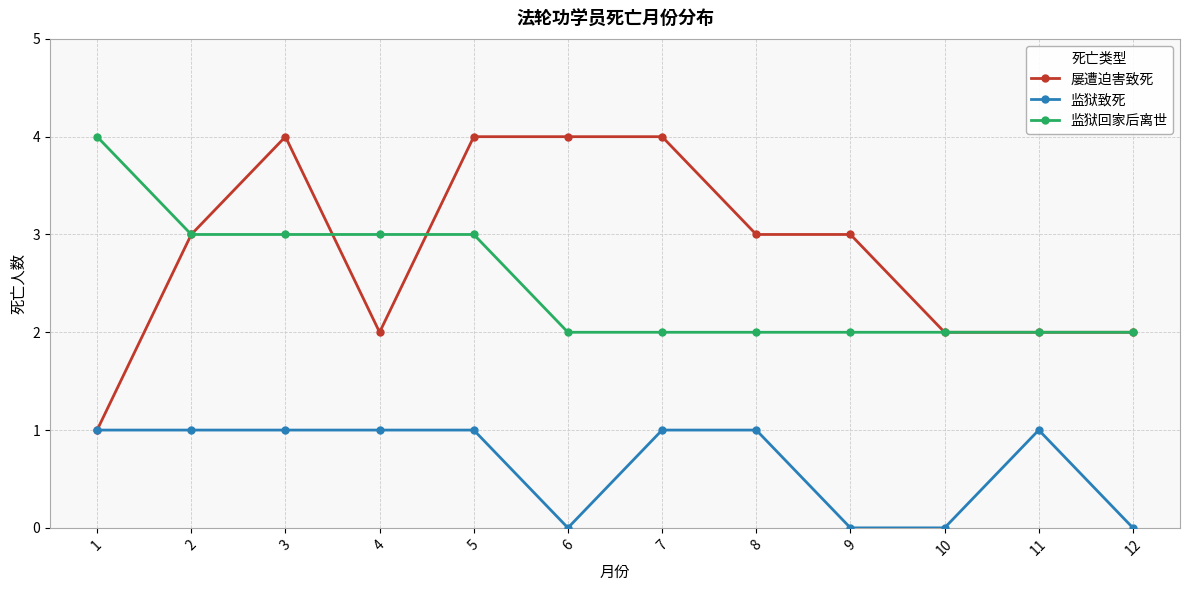

List the series in order of their overall mean, highest first.

屡遭迫害致死, 监狱回家后离世, 监狱致死